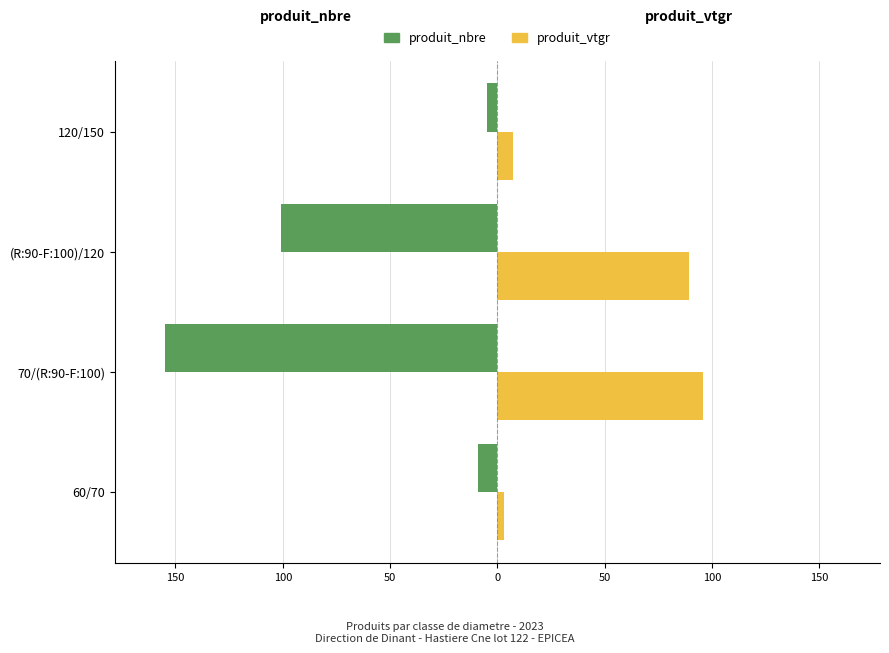

What are all the series names shown in the legend?

produit_nbre, produit_vtgr